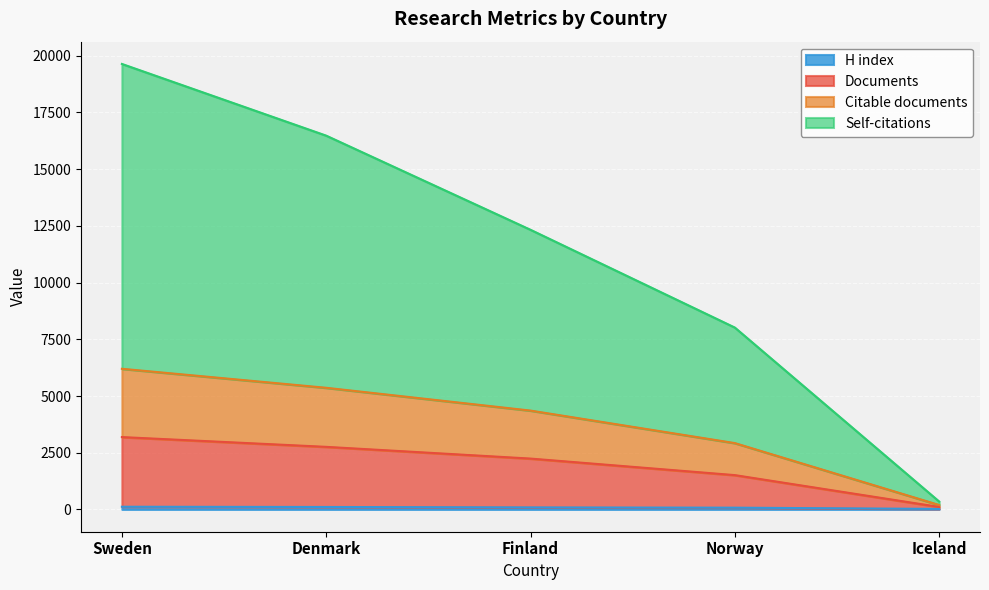

True or false: Documents has more than 0 points higher than both neighbors.

False